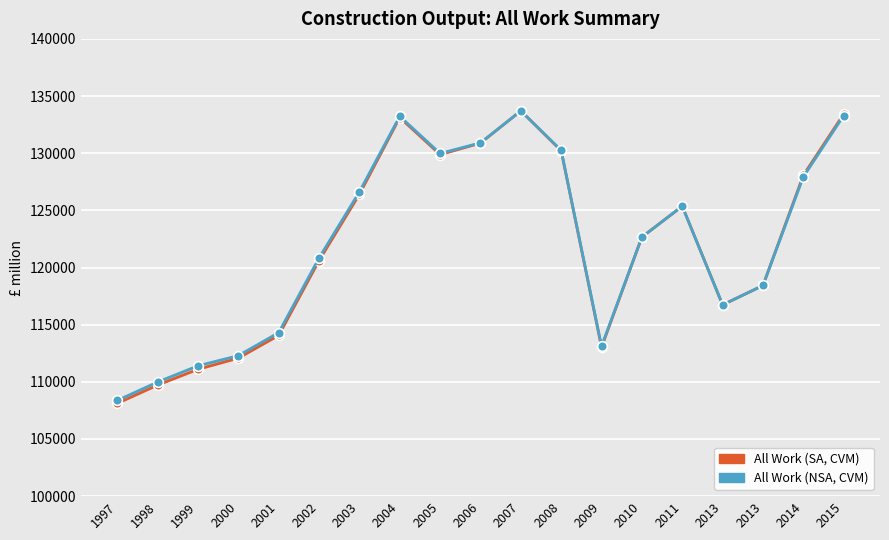

What is the sum of all All Work (SA, CVM) values?

2317568